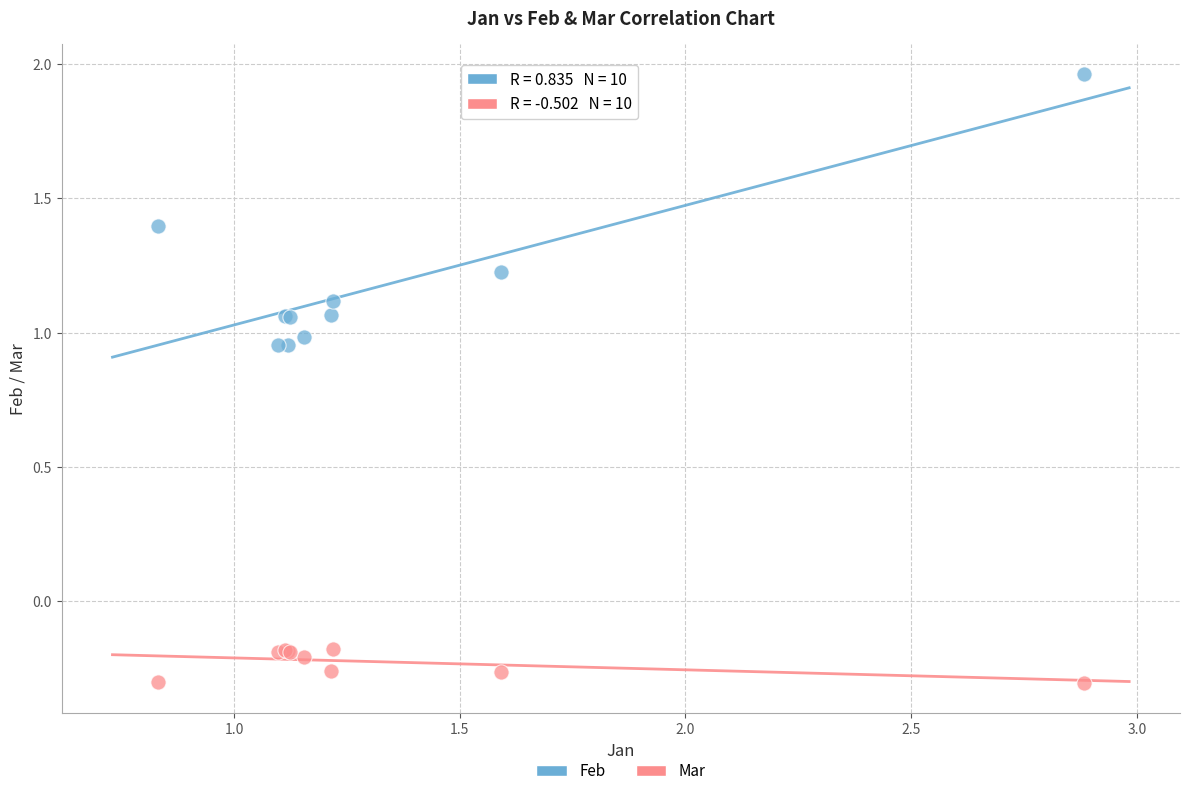

Which series reaches the minimum Y coordinate?

Mar